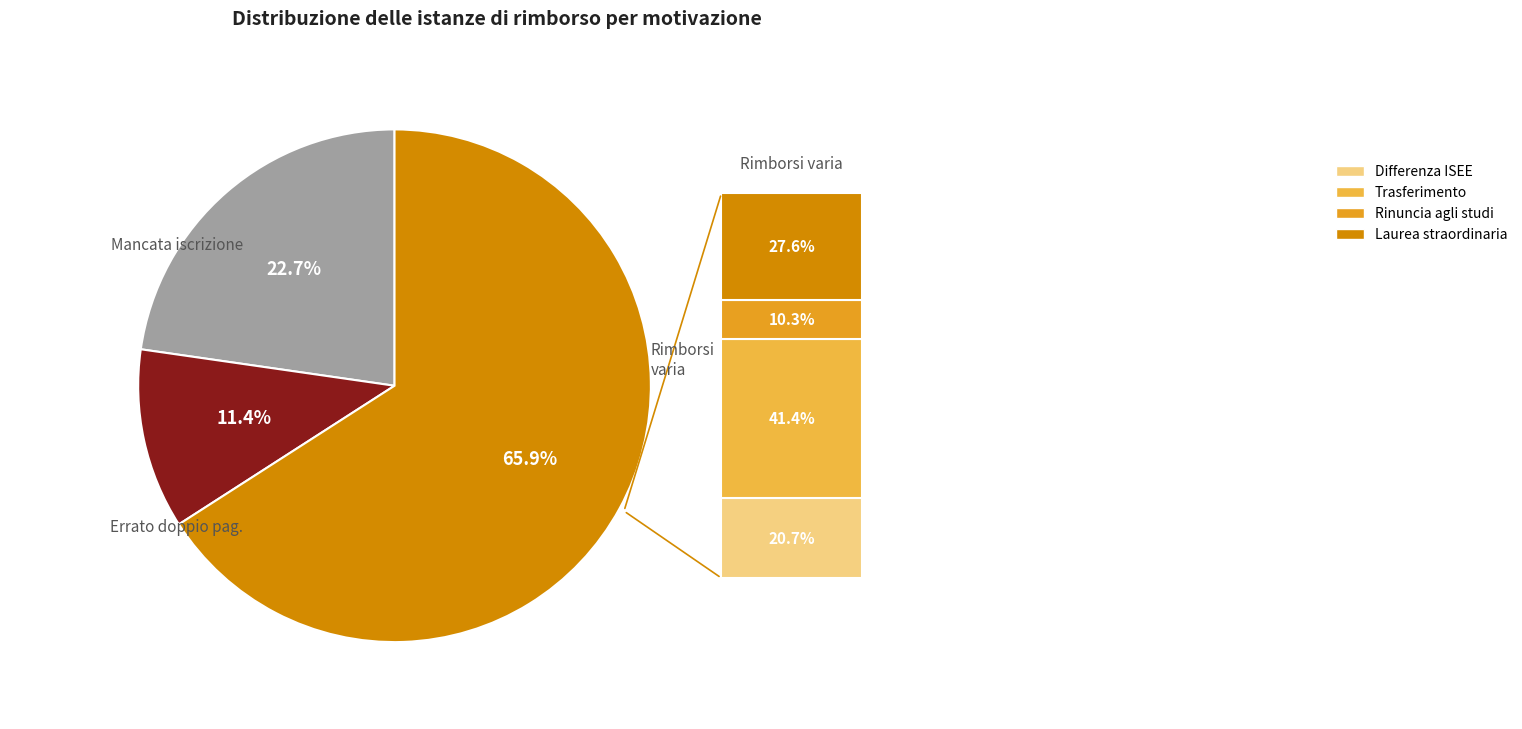

Does any single category account for the majority?

Yes